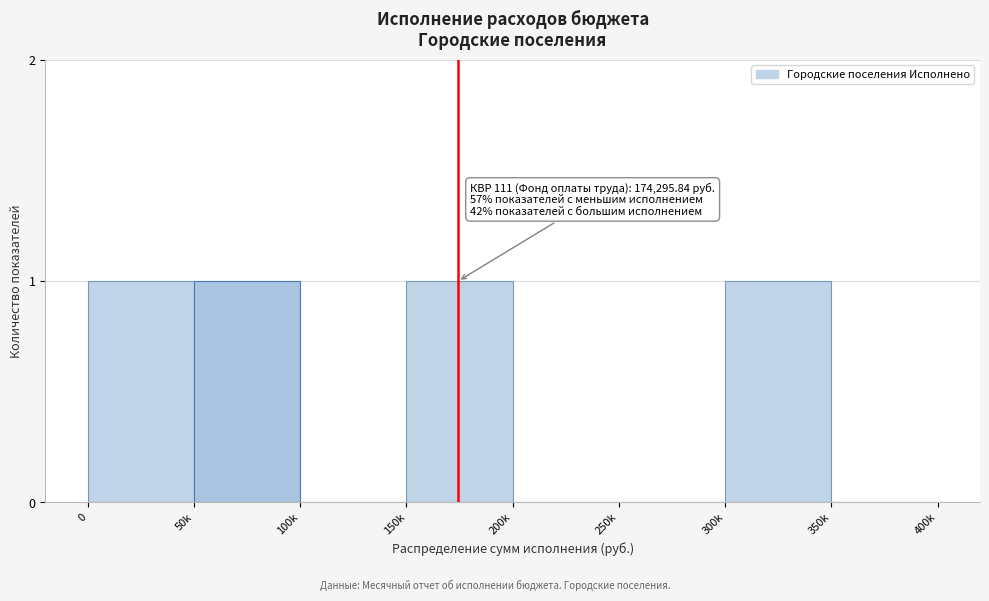

Reading right to left, what are all the values shown in this chart?

350k=0	300k=1	250k=0	200k=0	150k=1	100k=0	50k=1	0=1